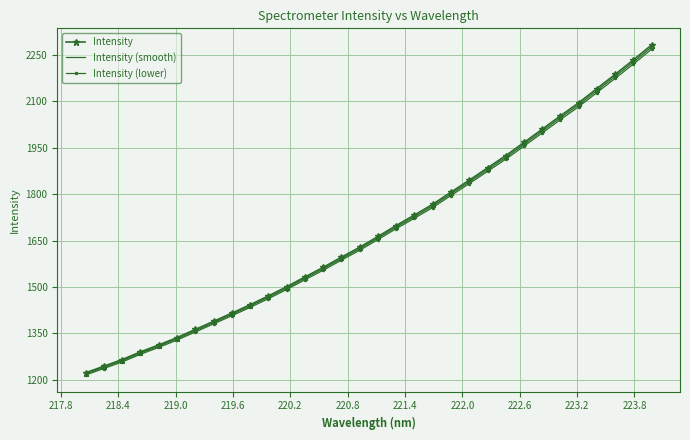

What is the minimum value for Intensity (lower)?

1215.7